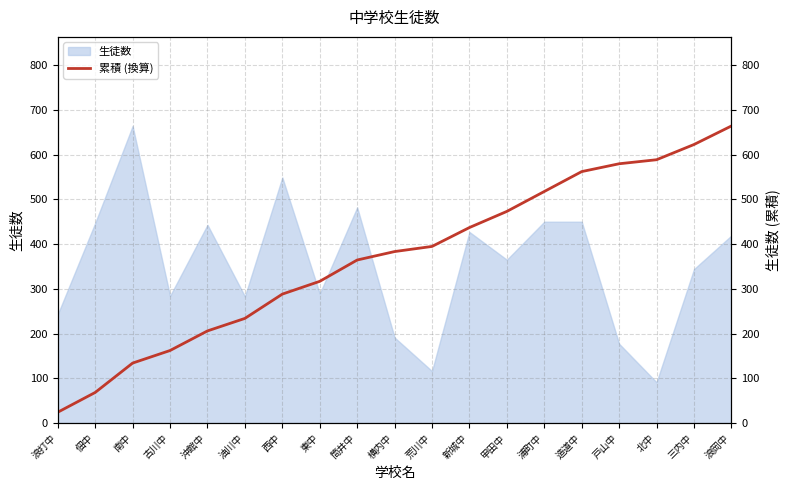

Where is 生徒数 nearest to the value 377?

甲田中